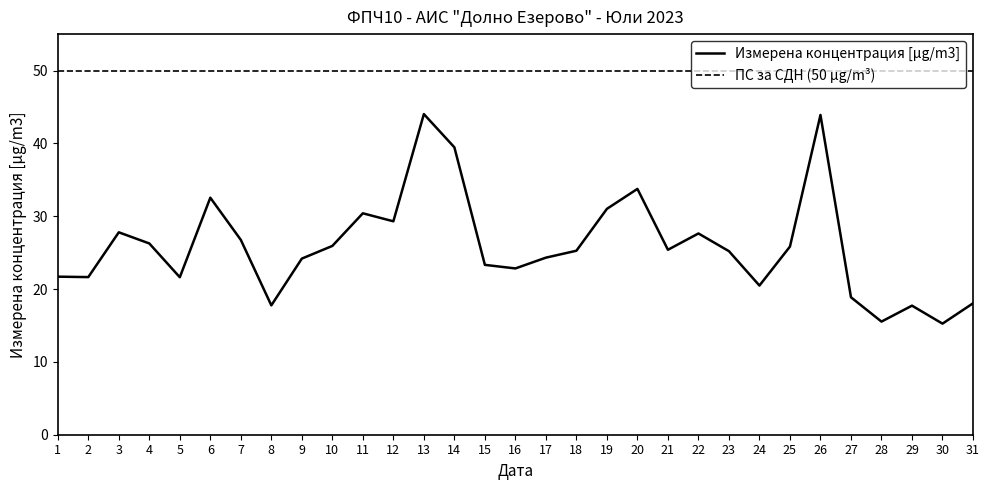

The value of Измерена концентрация [µg/m3] at 20 is 46.9. True or false?

False